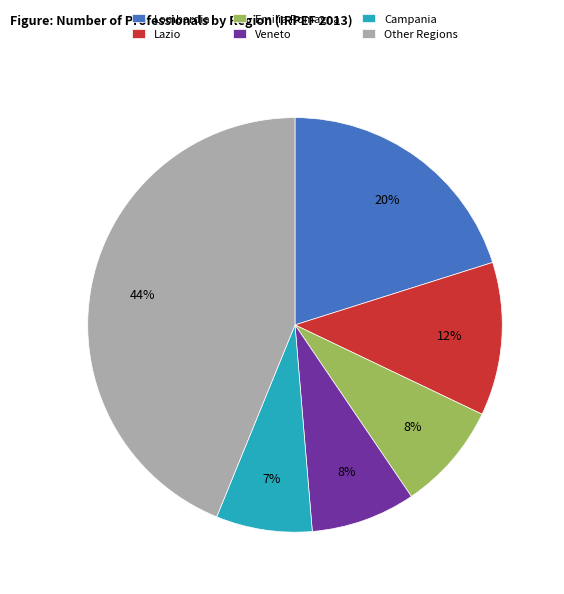

Approximately how many times larger is the value at Veneto compared to Lazio?

0.7